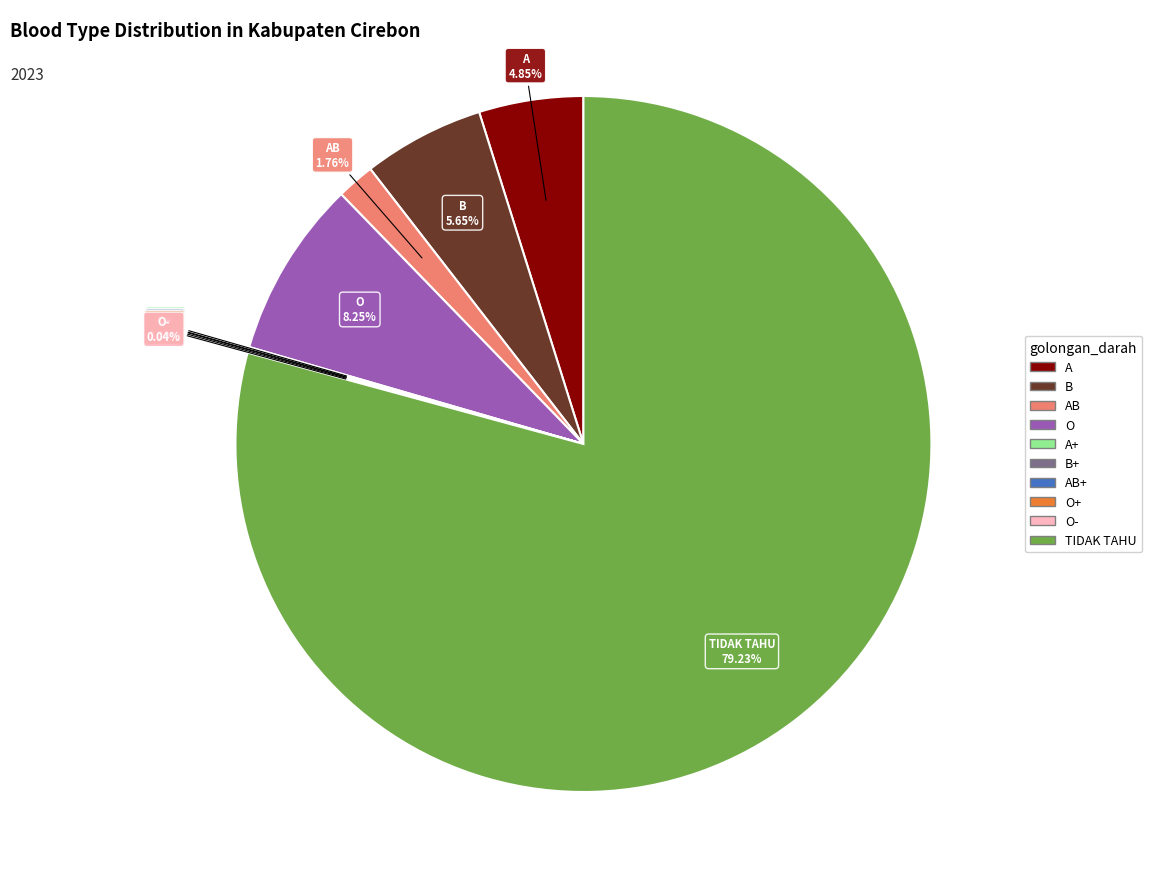

To the nearest percent, what is the difference between the largest and smallest slice percentages?

79%